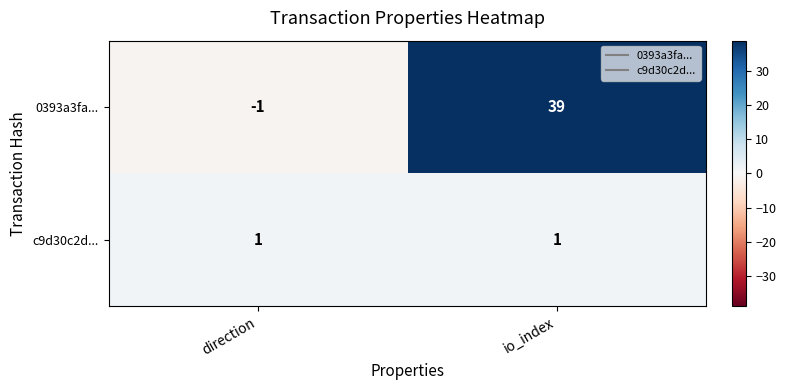

How many values in the 0393a3fa... series are below 39?

1